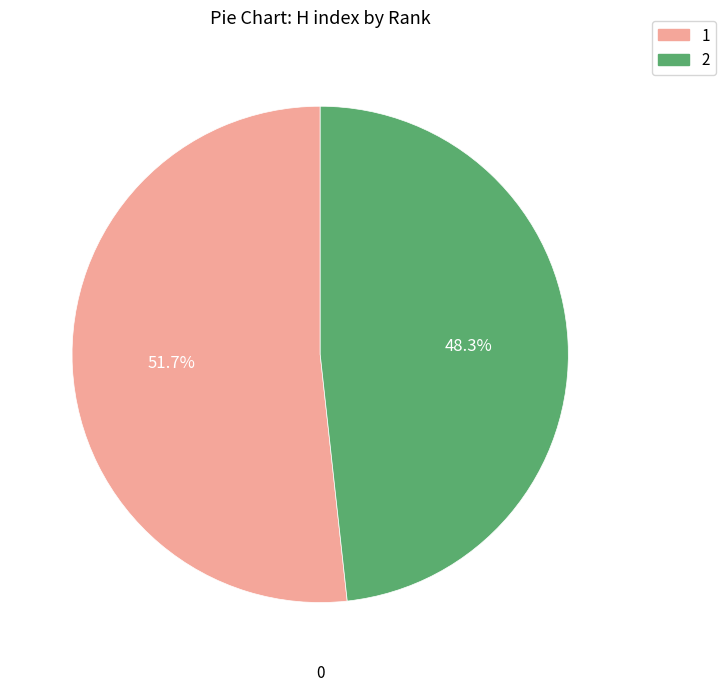

Which slice is the largest?

1